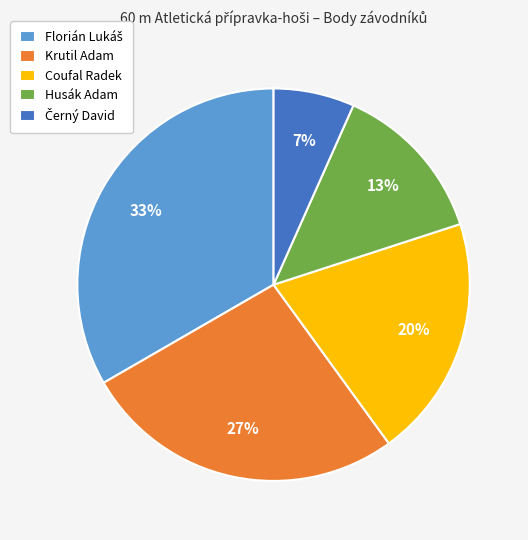

How many slices are in this pie chart?

5